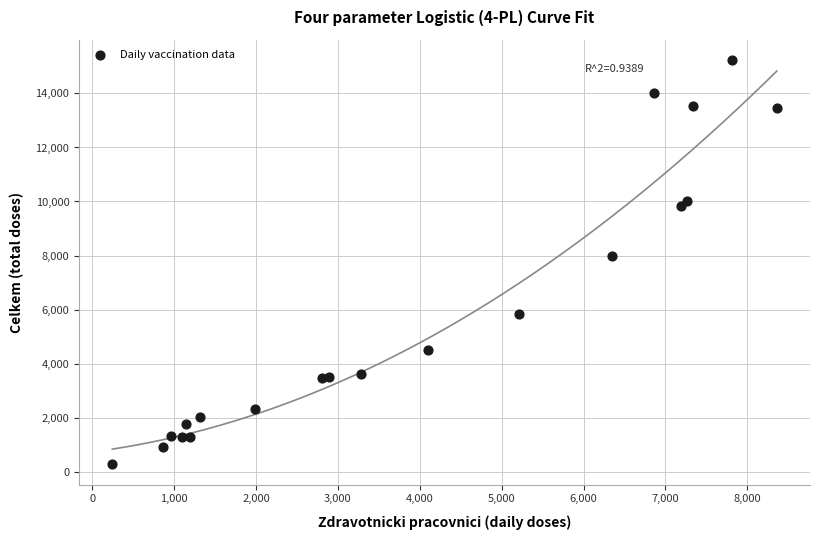

What Y value in the scatter plot is closest to 7755?

7992